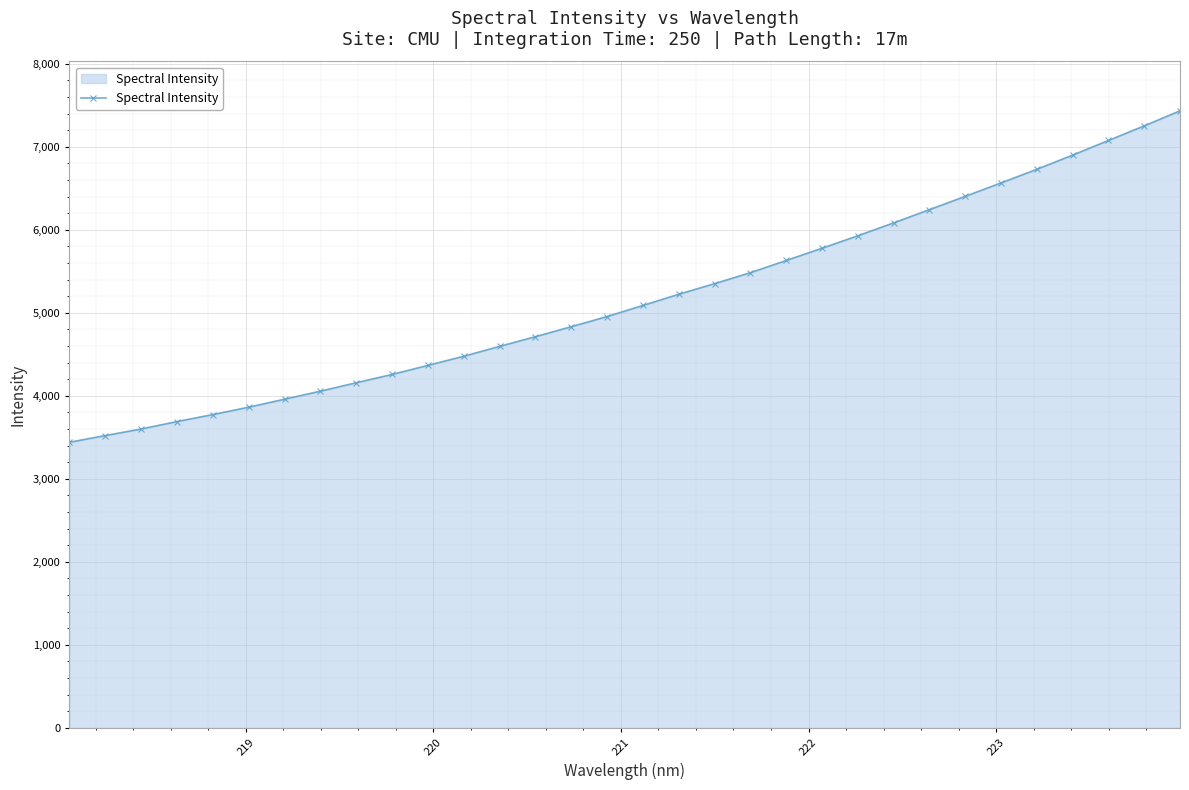

What is the value of the 20th point from the left?

5483.4